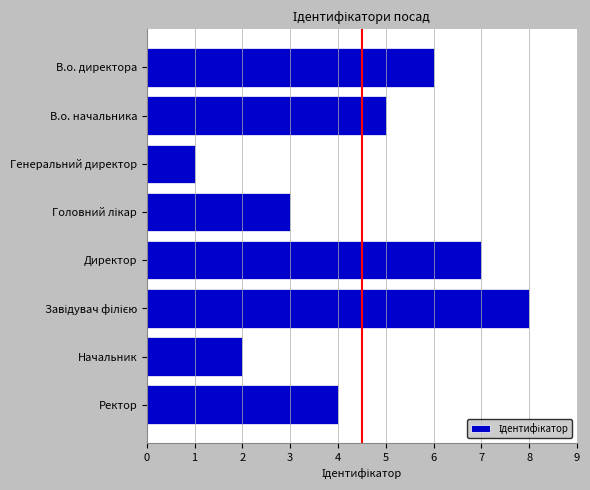

How many bars are there in total?

8